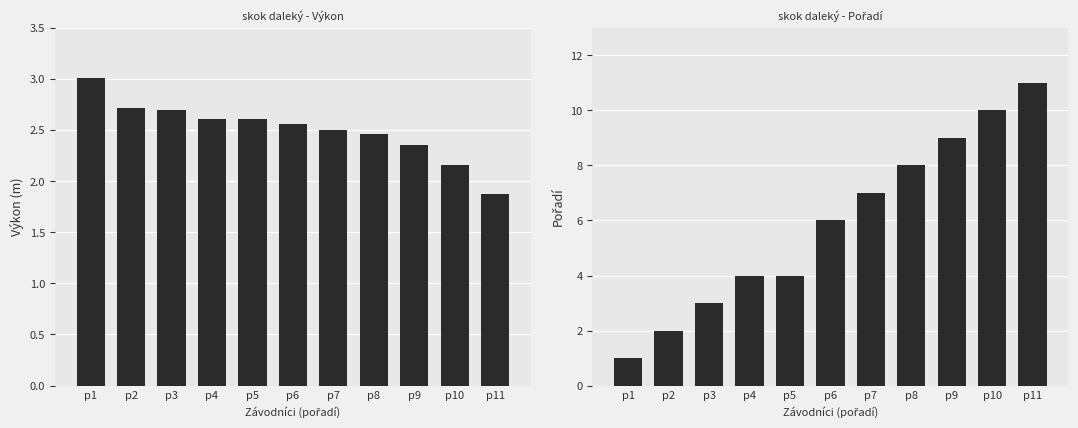

Reading right to left, transcribe all the data shown in this chart.

Výkon: 1.9	2.2	2.4	2.5	2.5	2.6	2.6	2.6	2.7	2.7	3.0
Pořadí: 11.0	10.0	9.0	8.0	7.0	6.0	4.0	4.0	3.0	2.0	1.0